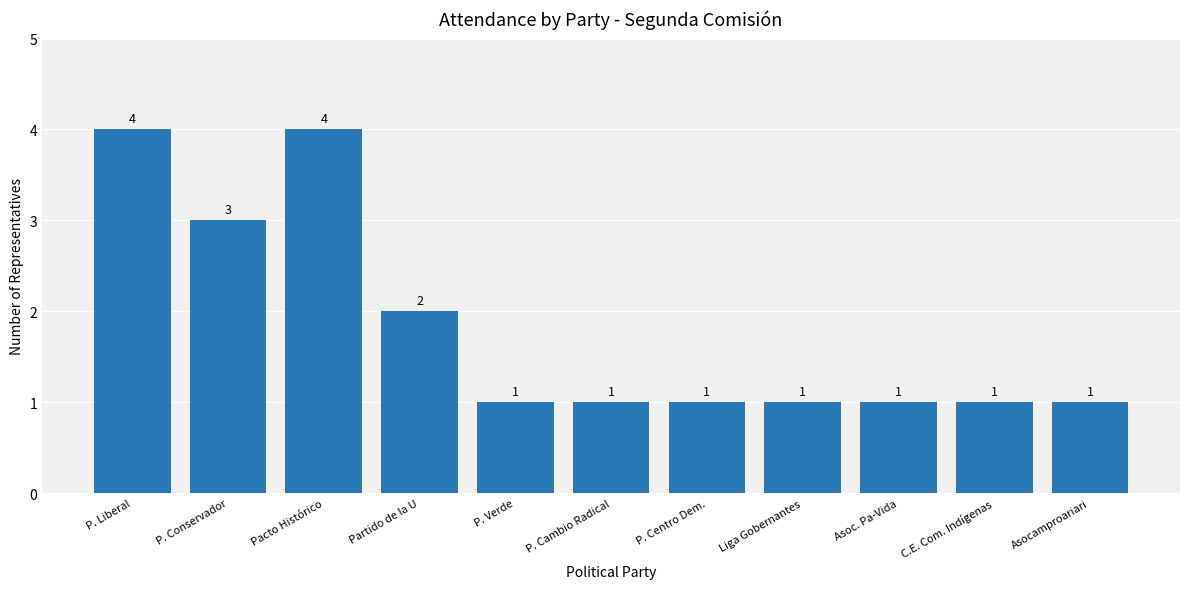

Reading left to right, transcribe all the data shown in this chart.

P. Liberal=4	P. Conservador=3	Pacto Histórico=4	Partido de la U=2	P. Verde=1	P. Cambio Radical=1	P. Centro Dem.=1	Liga Gobernantes=1	Asoc. Pa-Vida=1	C.E. Com. Indígenas=1	Asocamproariari=1